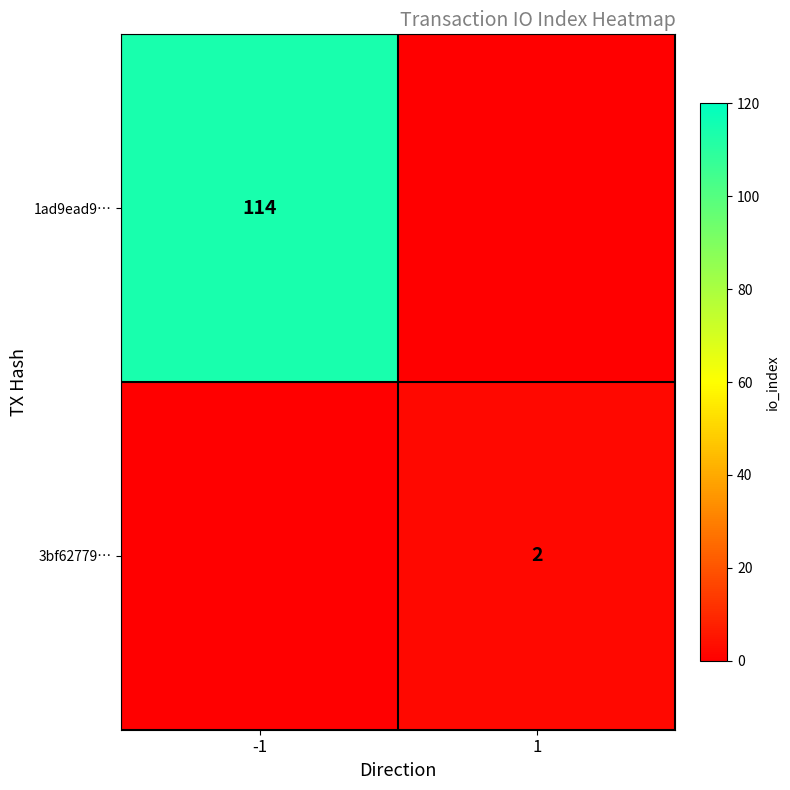

The 1ad9ead9… series shows 114 at -1. True or false?

True